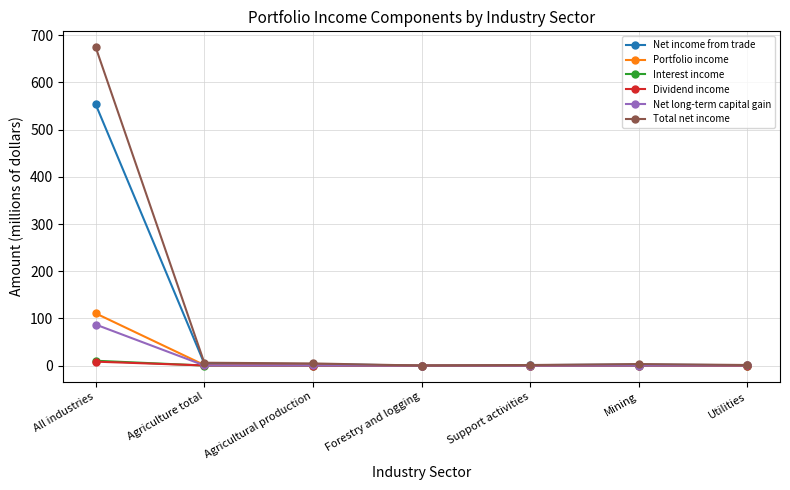

In Net long-term capital gain, how many points are lower than both neighbors (excluding endpoints)?

1